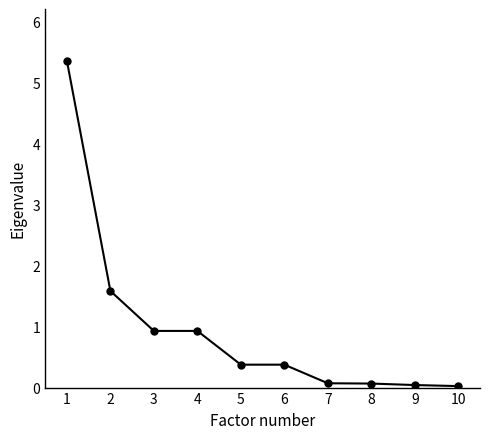

Read the value at 5.

0.4